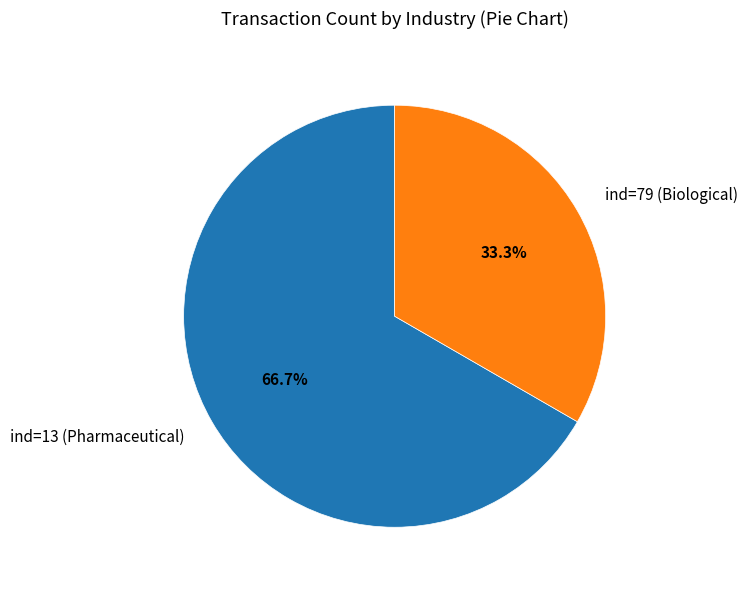

Is there a majority slice in this chart?

Yes